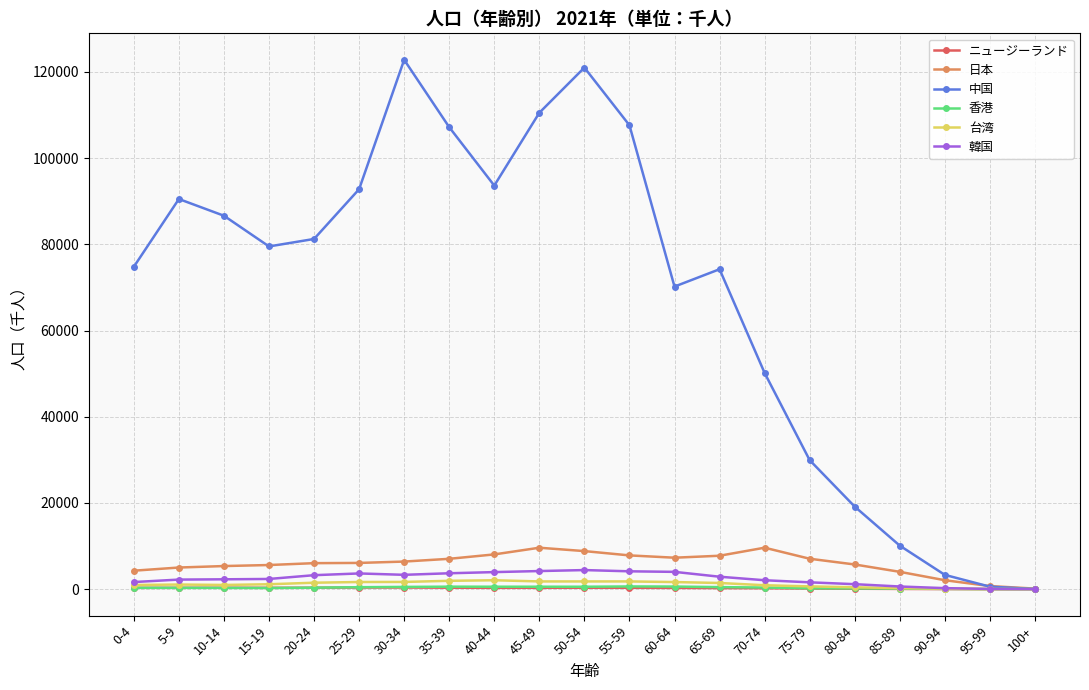

What is the sum of the 台湾 values at 45-49 and 5-9?

2871.3